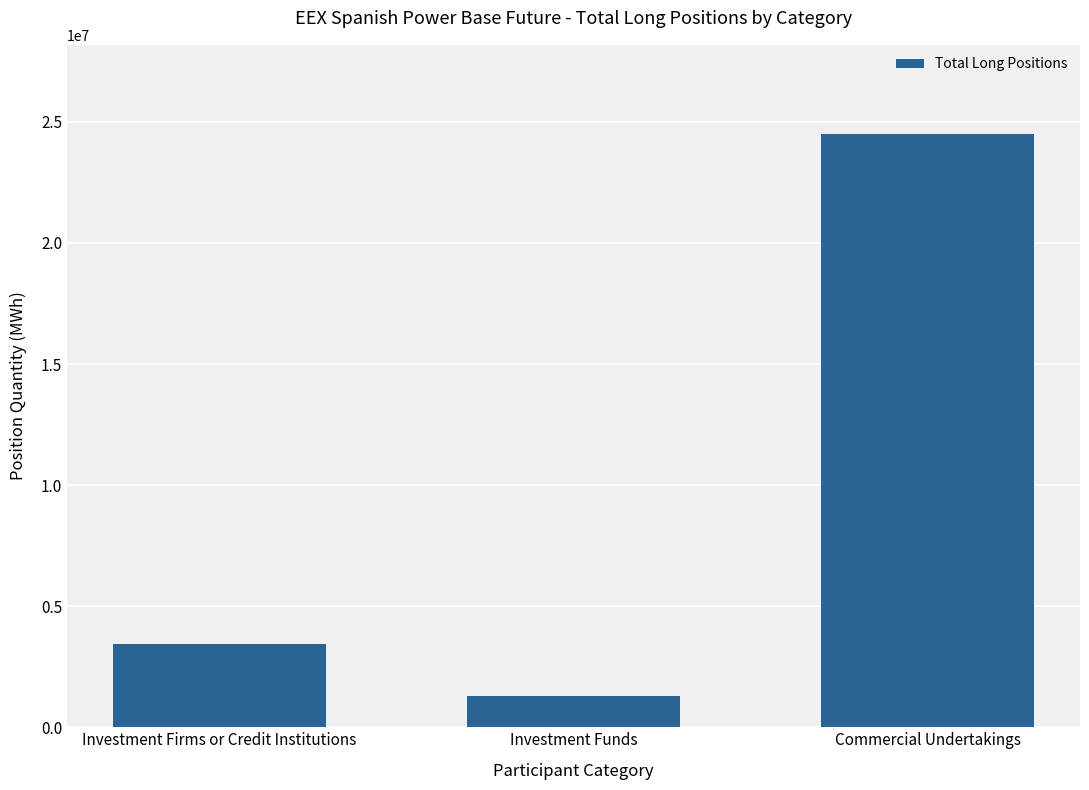

What is the label of the 3rd bar from the right?

Investment Firms or Credit Institutions